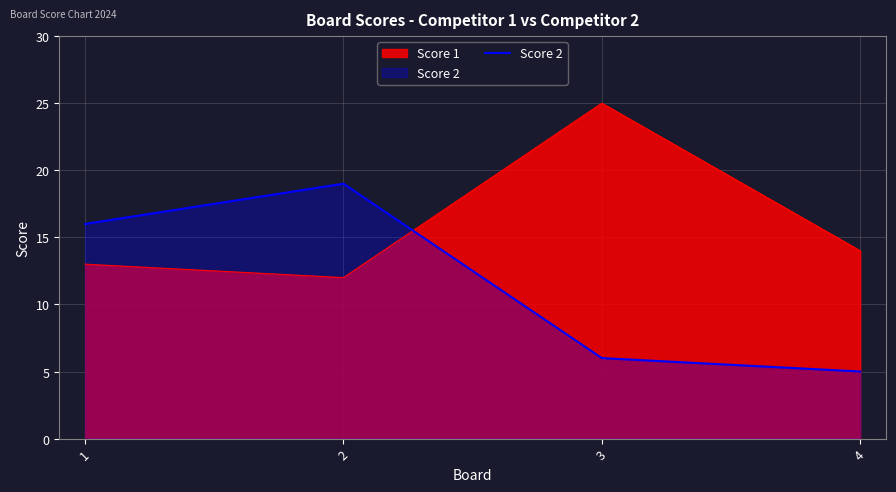

What value does the Score 1 series have at 1?

13